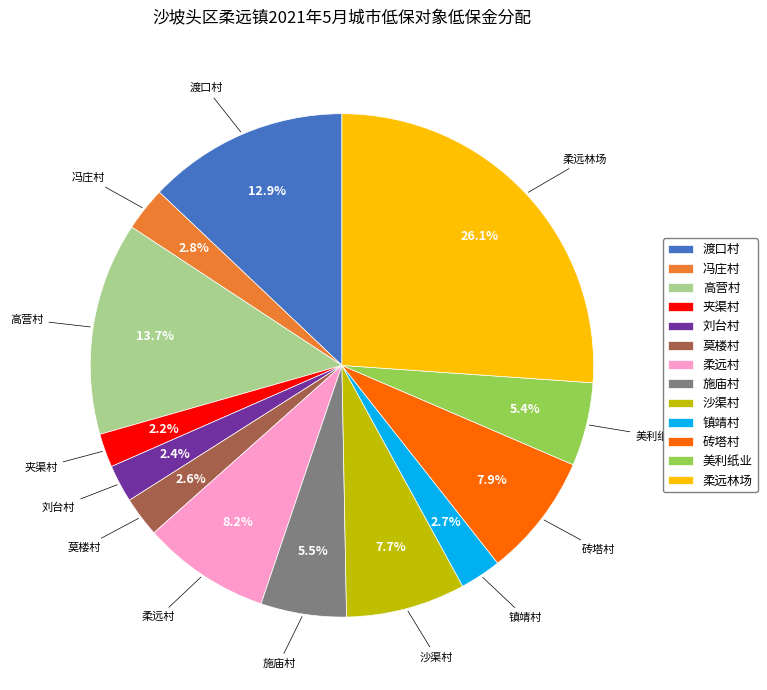

The 莫楼村 slice represents 3% of the pie. True or false?

True